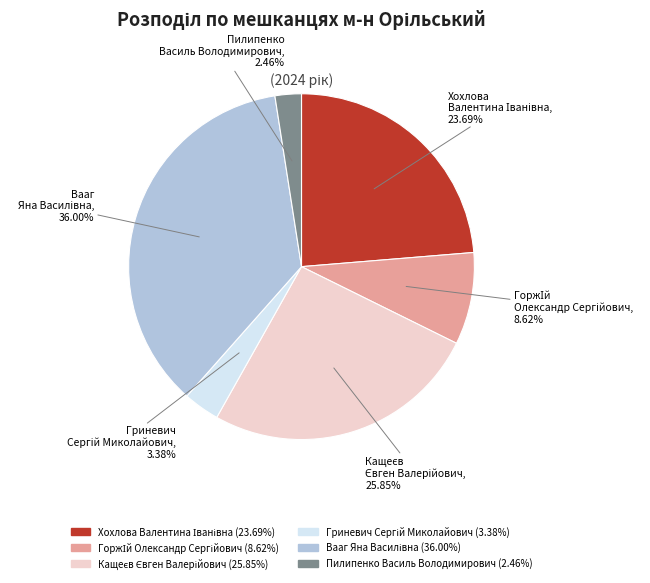

What is the smallest slice in the pie chart?

Пилипенко Василь Володимирович